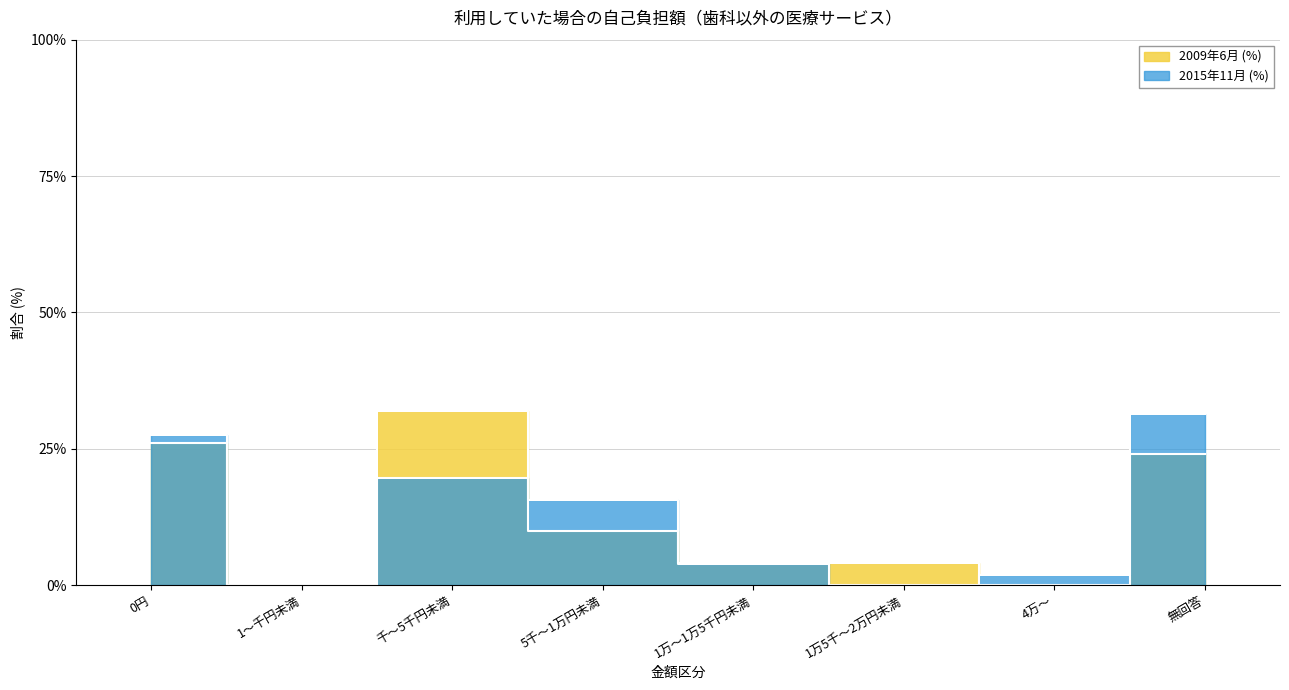

How many interior local valleys does the 2015年11月 (%) series have?

2